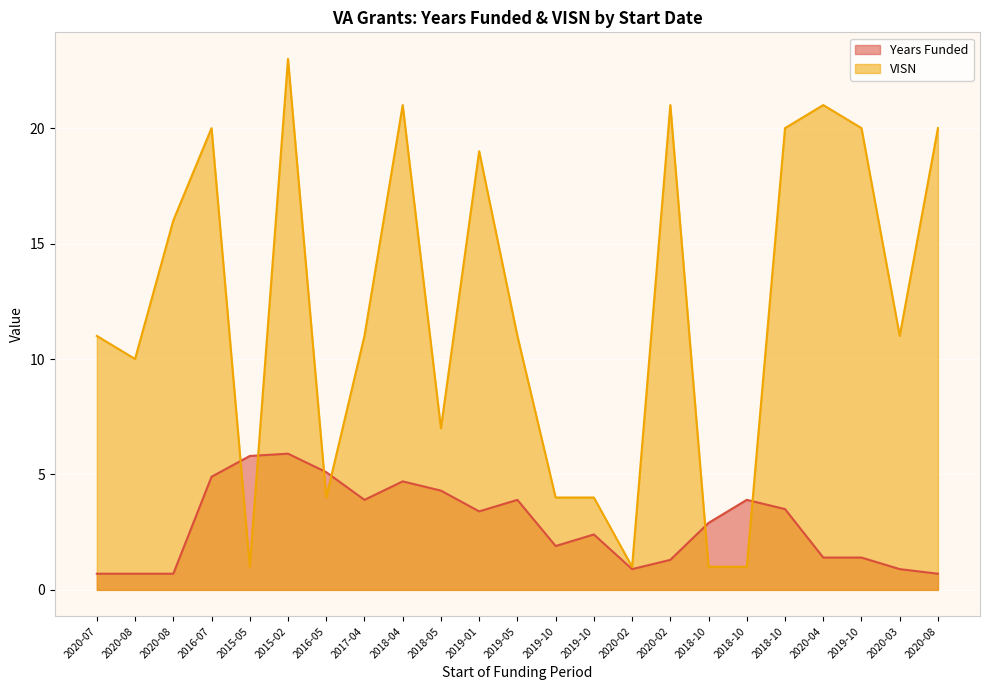

Where does the VISN series first go above 11?

2020-08